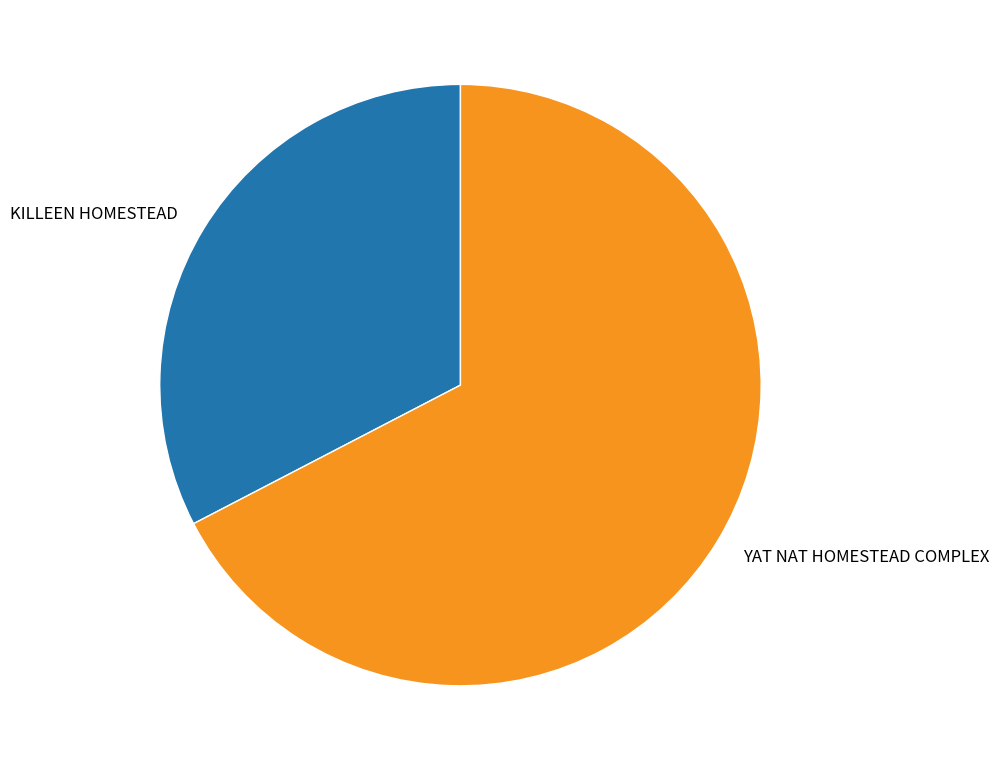

Between KILLEEN HOMESTEAD and YAT NAT HOMESTEAD COMPLEX, which is larger?

YAT NAT HOMESTEAD COMPLEX